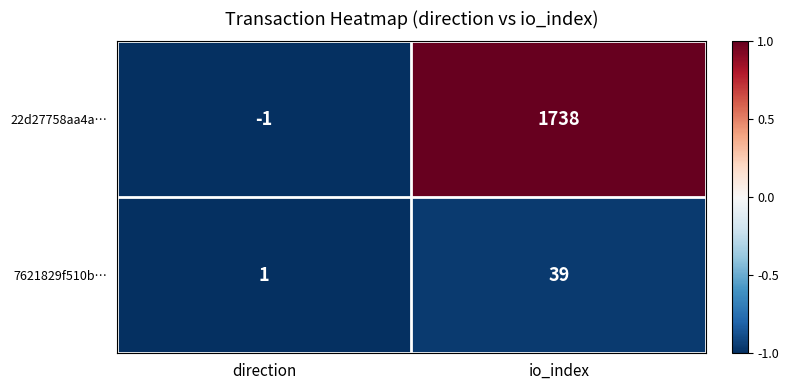

Which series changed the most between direction and io_index?

22d27758aa4a…